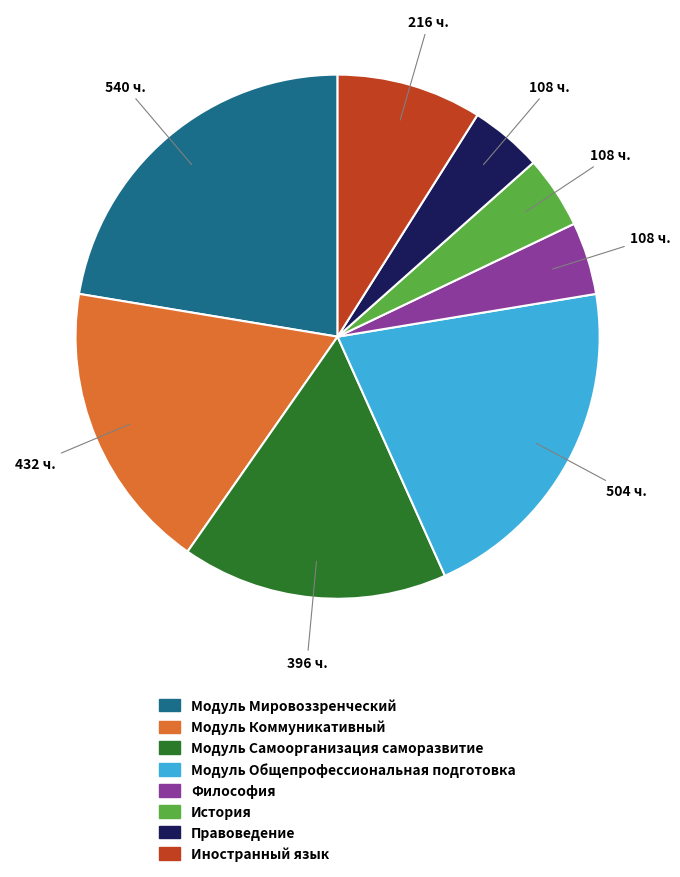

The Иностранный язык slice represents 15% of the pie. True or false?

False